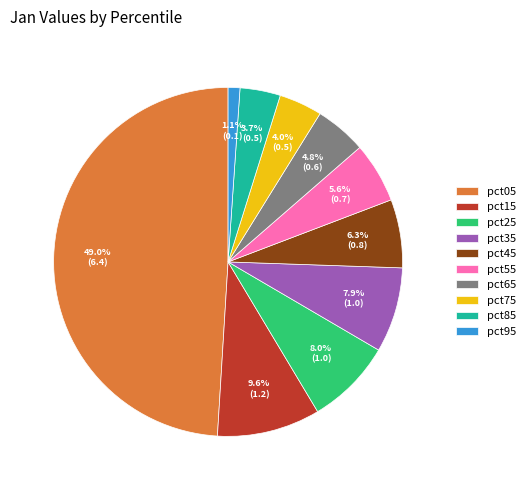

Between pct75 and pct55, which is larger?

pct55